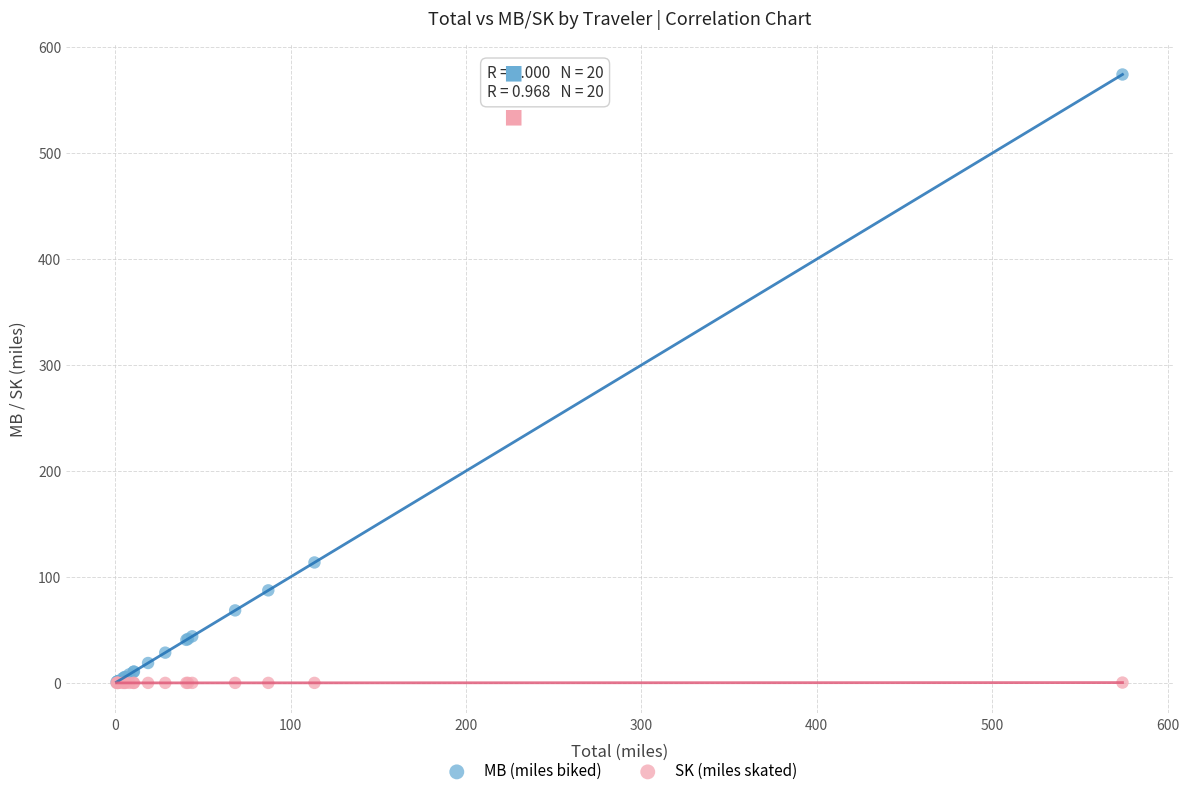

What are all the series names shown in the legend?

MB (miles biked), SK (miles skated)